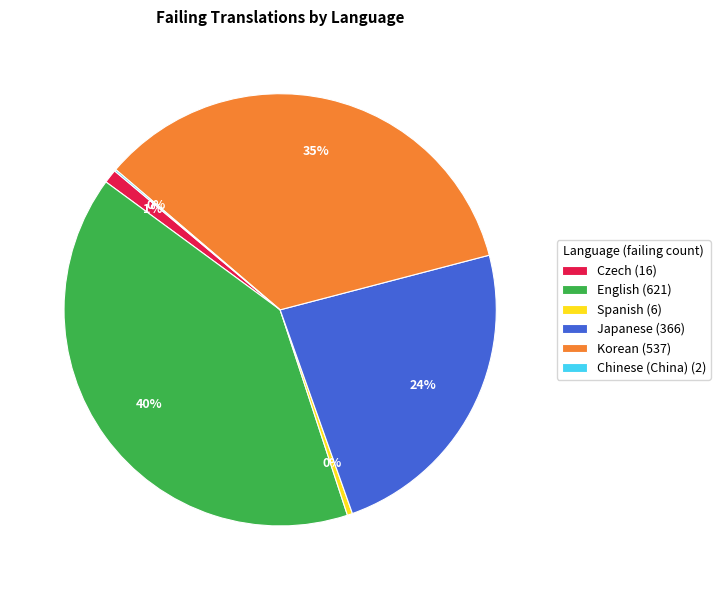

Is it true that Czech (16) is 1% of the pie?

True